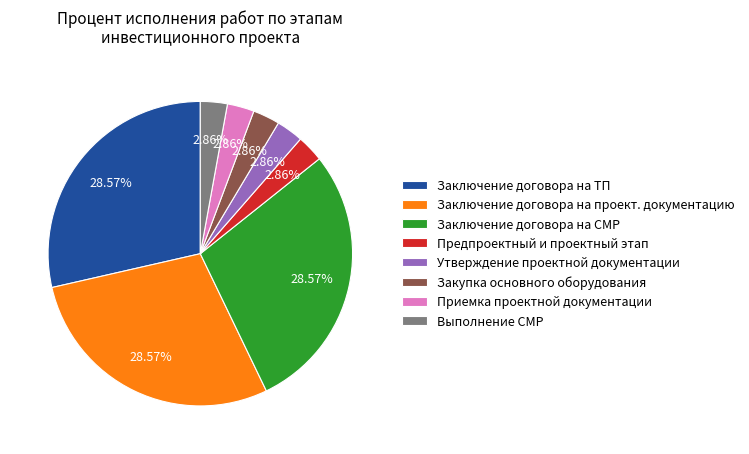

Does any single category account for the majority?

No